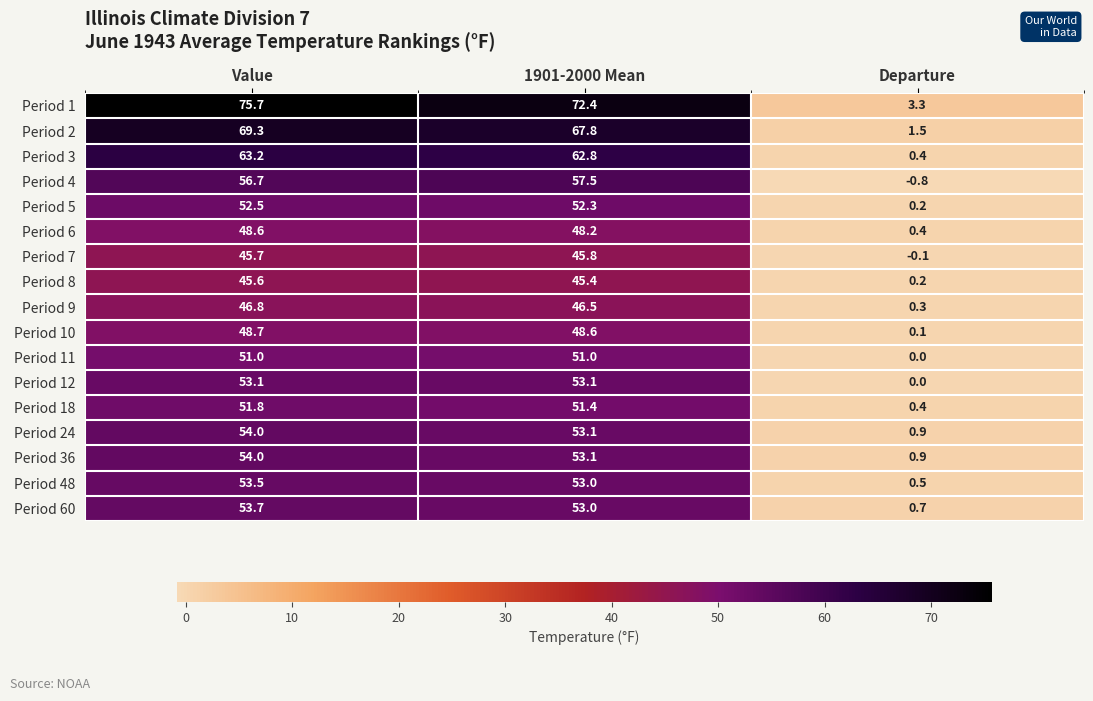

What is the maximum value shown in the chart?

75.7